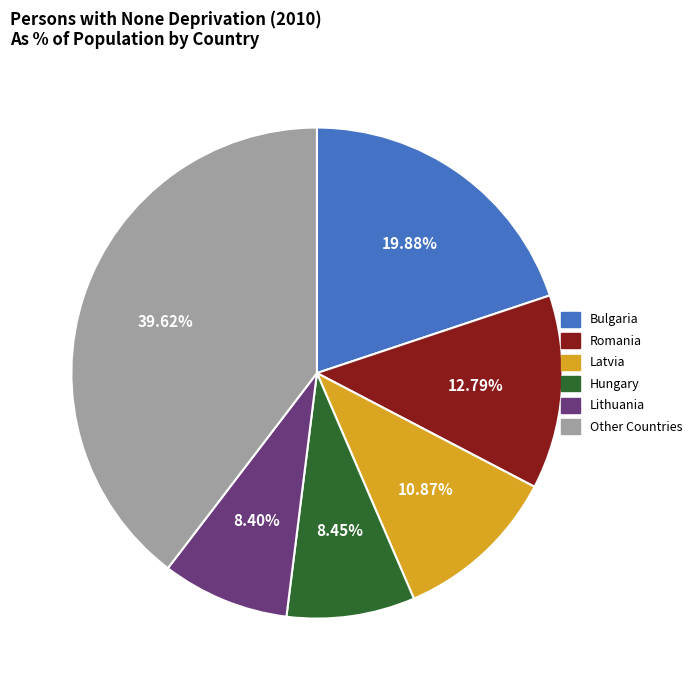

Which slice is the largest?

Other Countries